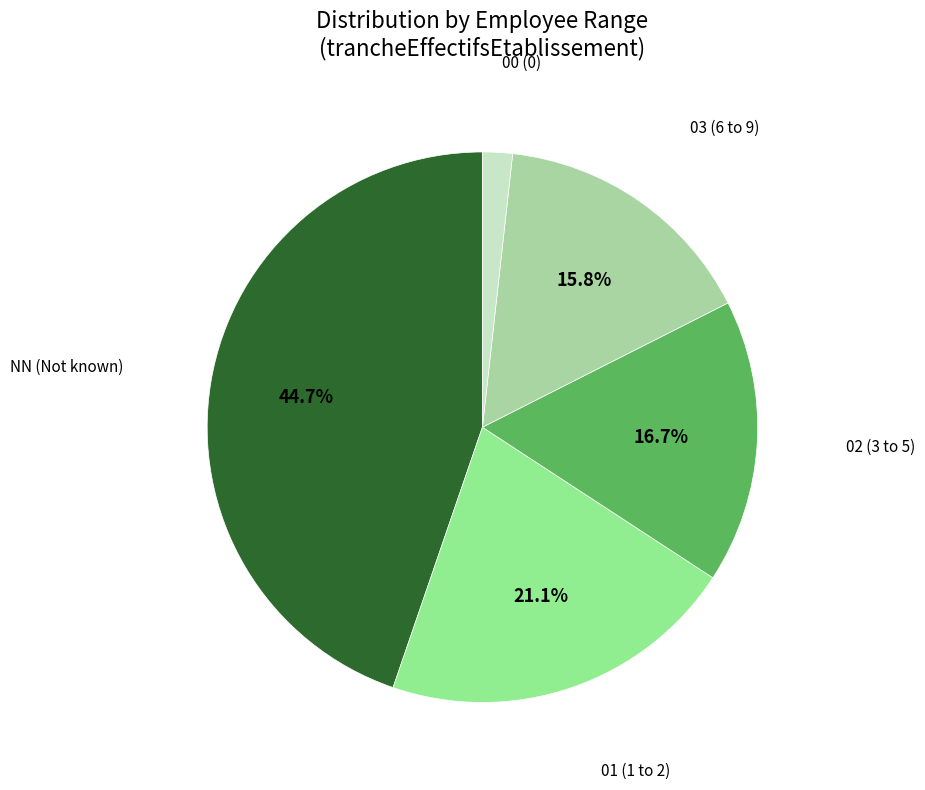

Is there a majority slice in this chart?

No